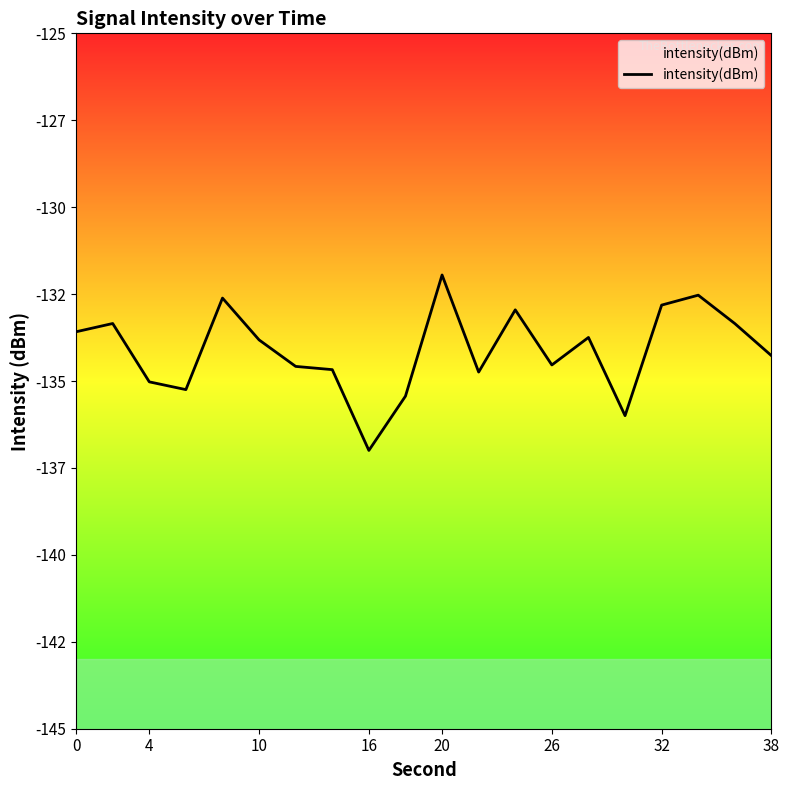

What is the maximum value shown in the chart?

-132.0